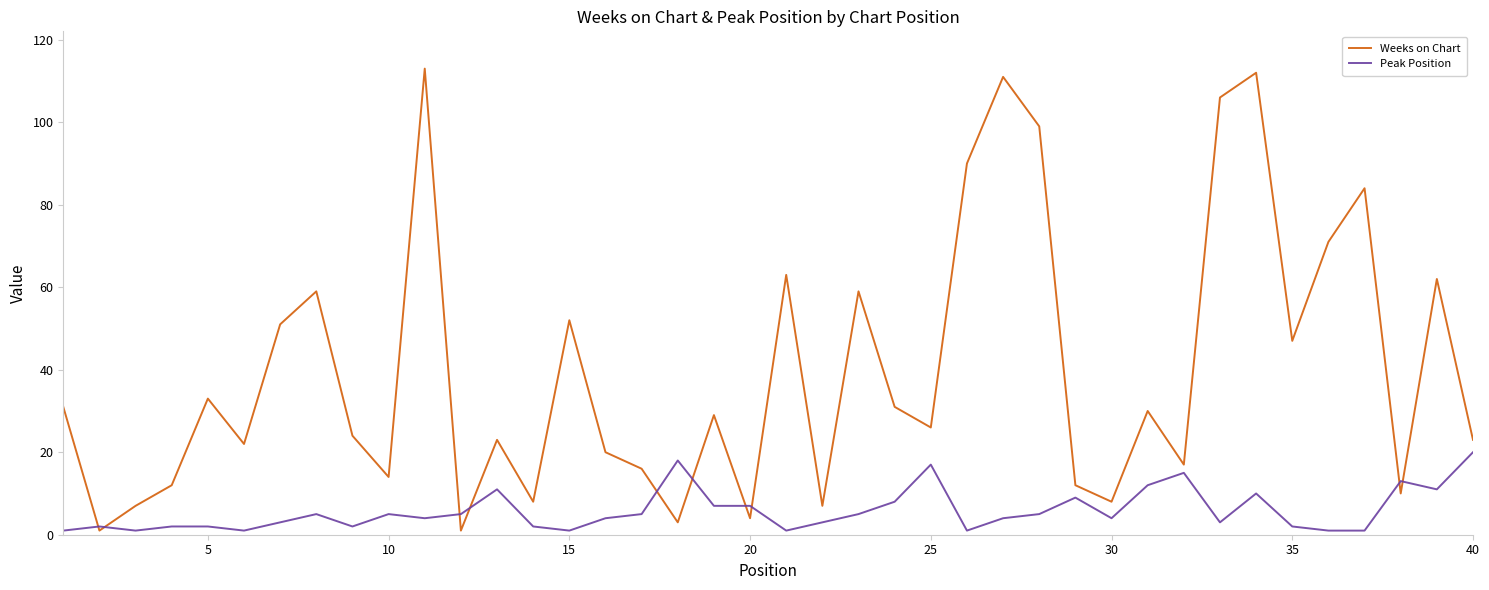

Which series has the largest total across all categories?

Weeks on Chart